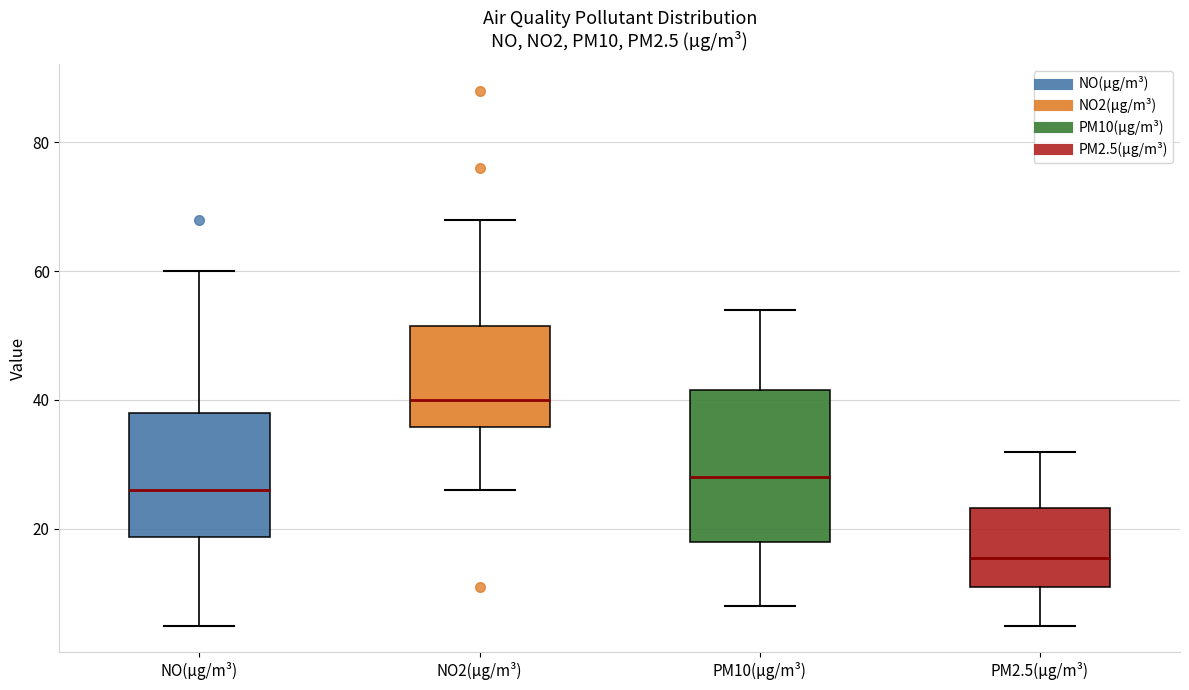

Where does the lower whisker of the box for NO(µg/m³) end on the y-axis? The values are not printed on the chart, so give them approximately, as read against the axis.

6